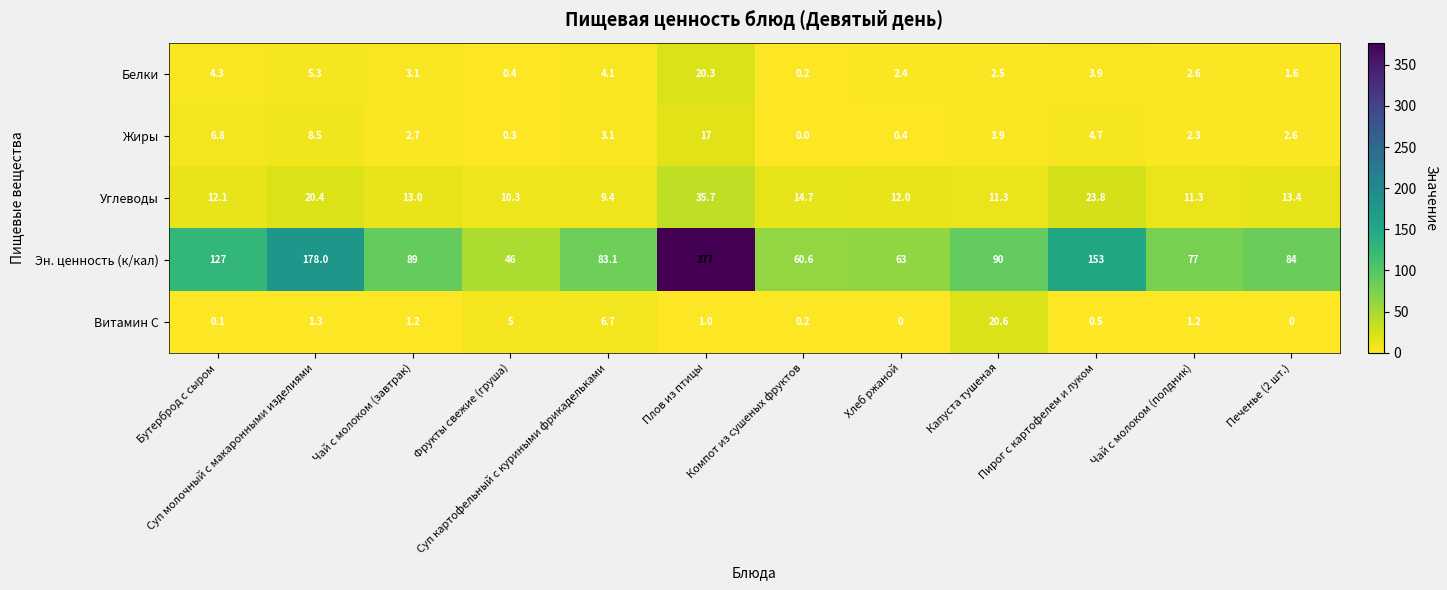

Rank the series by their maximum value, from lowest to highest.

Жиры, Белки, Витамин С, Углеводы, Эн. ценность (к/кал)